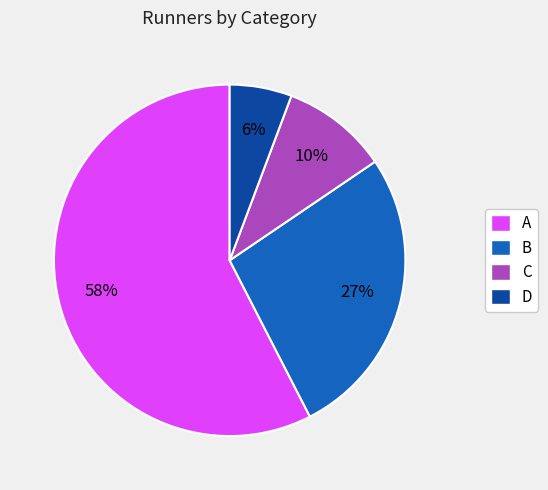

Between A and B, which is larger?

A